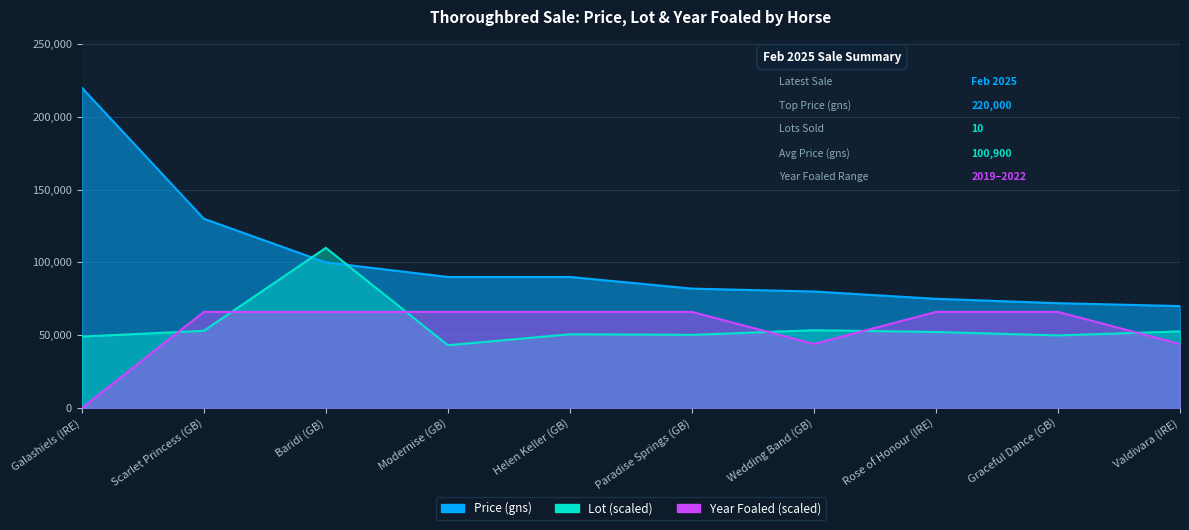

Which series has the largest total across all categories?

Price (gns)